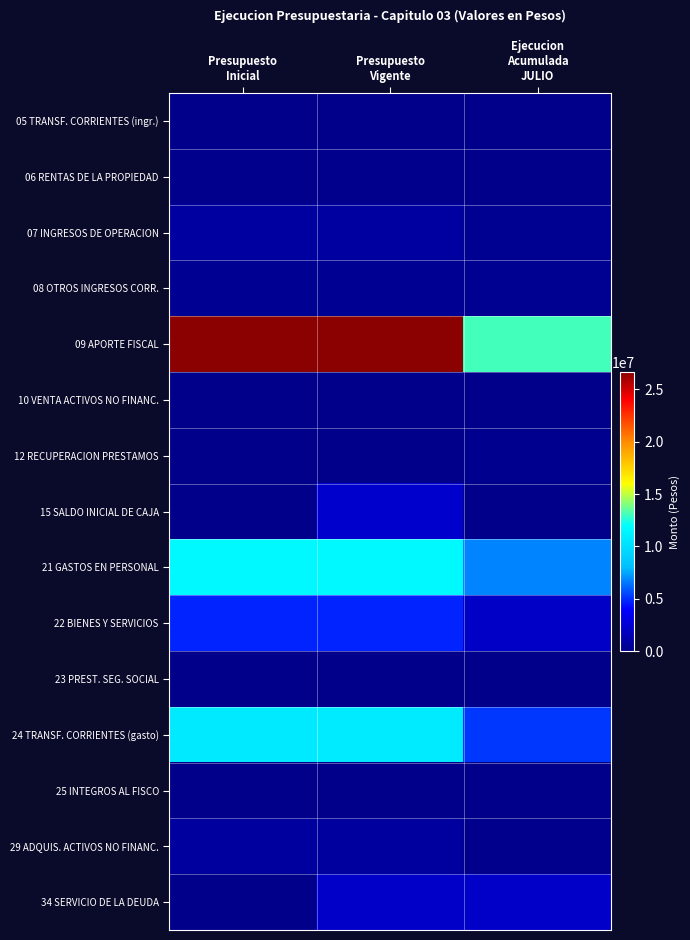

Rank the series by their maximum value, from highest to lowest.

09 APORTE FISCAL, 21 GASTOS EN PERSONAL, 24 TRANSF. CORRIENTES (gasto), 22 BIENES Y SERVICIOS, 15 SALDO INICIAL DE CAJA, 34 SERVICIO DE LA DEUDA, 07 INGRESOS DE OPERACION, 29 ADQUIS. ACTIVOS NO FINANC., 08 OTROS INGRESOS CORR., 12 RECUPERACION PRESTAMOS, 06 RENTAS DE LA PROPIEDAD, 25 INTEGROS AL FISCO, 10 VENTA ACTIVOS NO FINANC., 05 TRANSF. CORRIENTES (ingr.), 23 PREST. SEG. SOCIAL